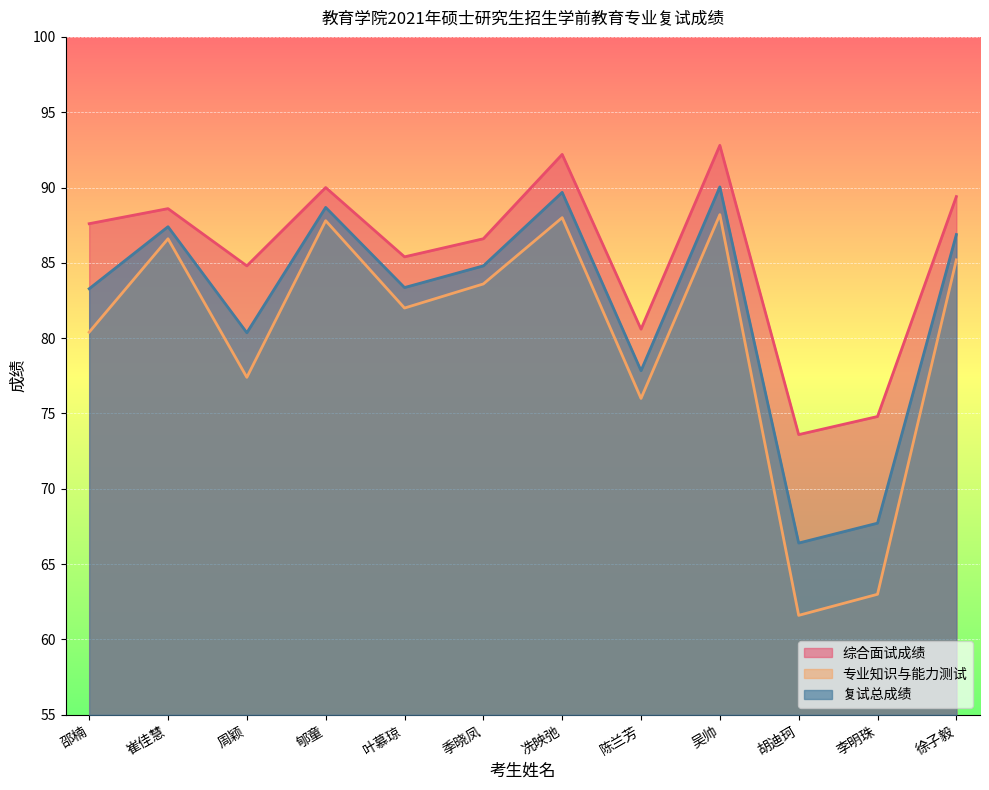

Is it true that 复试总成绩 equals 88.7 at 郇童?

True